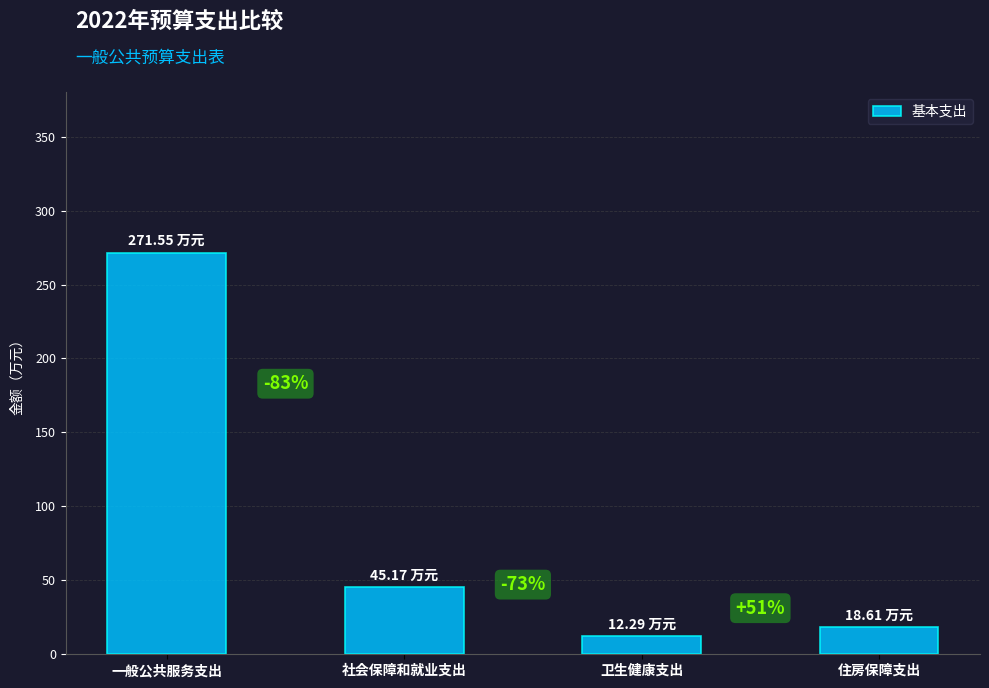

What position from the left is 卫生健康支出?

3